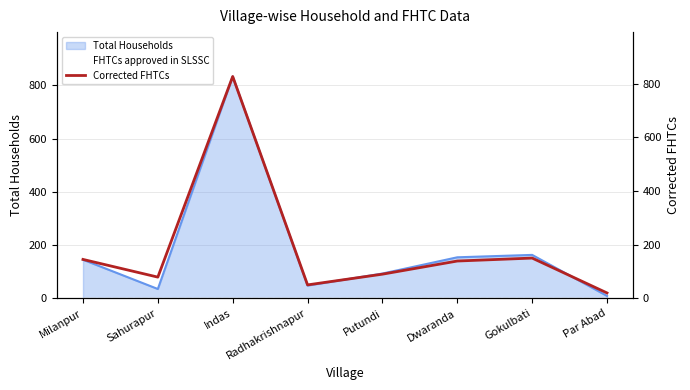

What is the change in value from Indas to Putundi?

-737